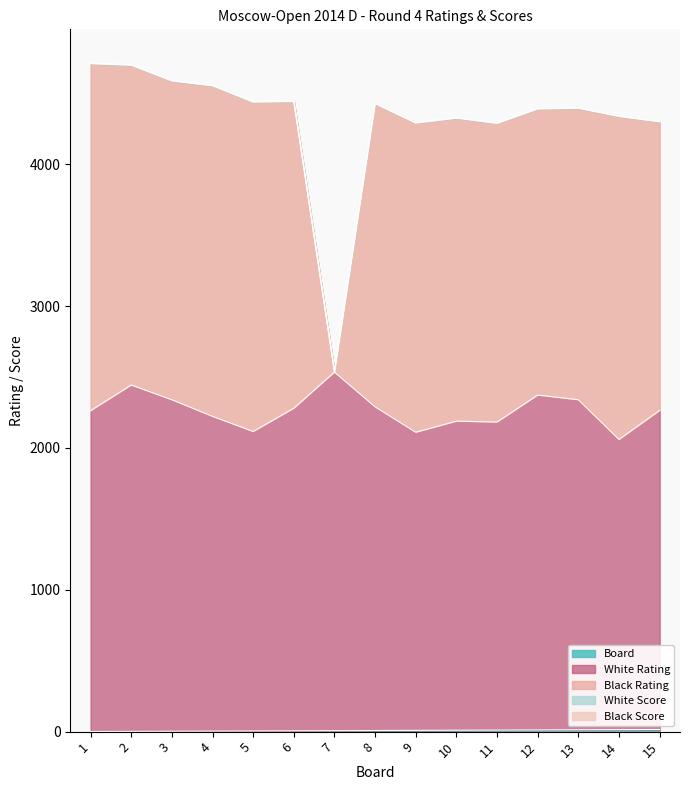

At which category is the sum across all series the highest?

1